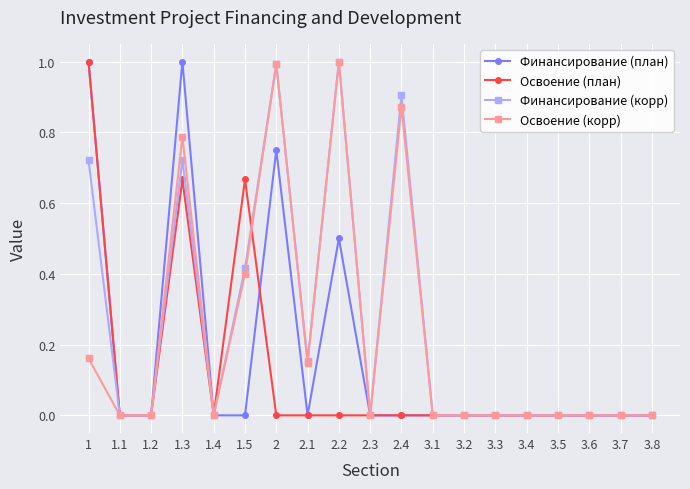

What is the maximum value shown in the chart?

1.0